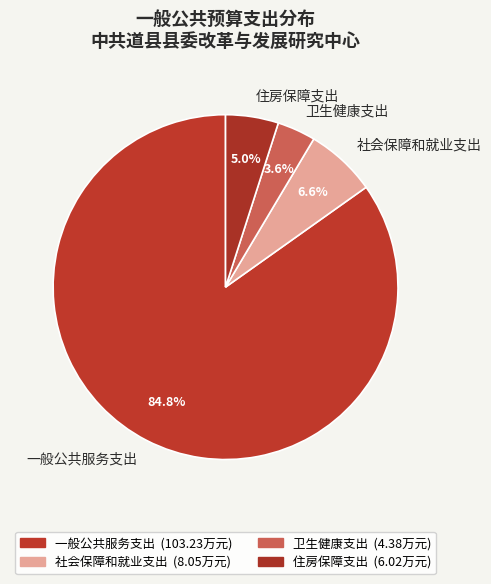

What is the smallest slice in the pie chart?

卫生健康支出